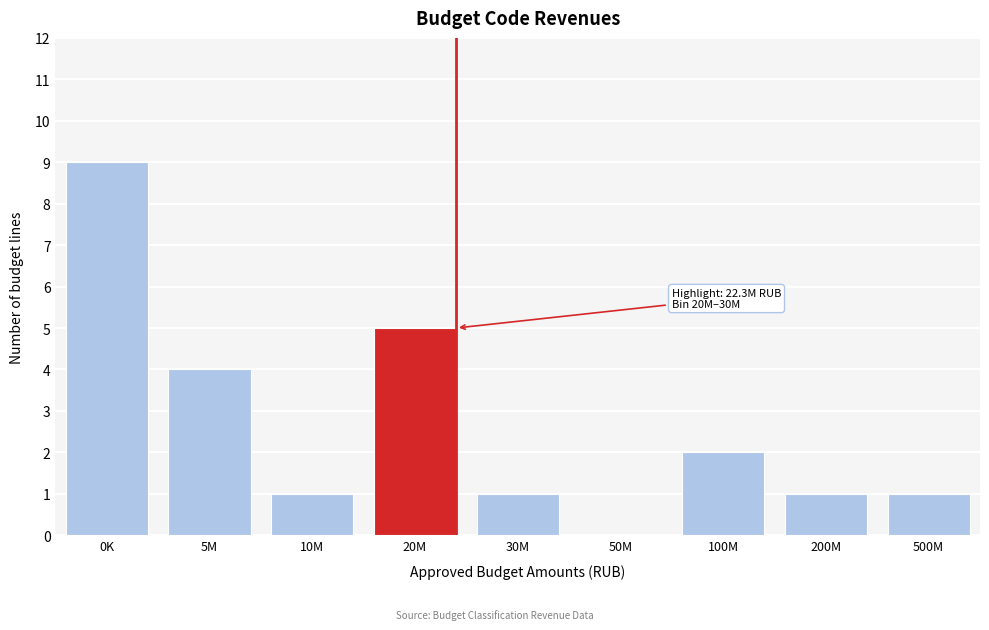

Reading left to right, extract all data points from this chart.

0K=9	5M=4	10M=1	20M=5	30M=1	50M=0	100M=2	200M=1	500M=1